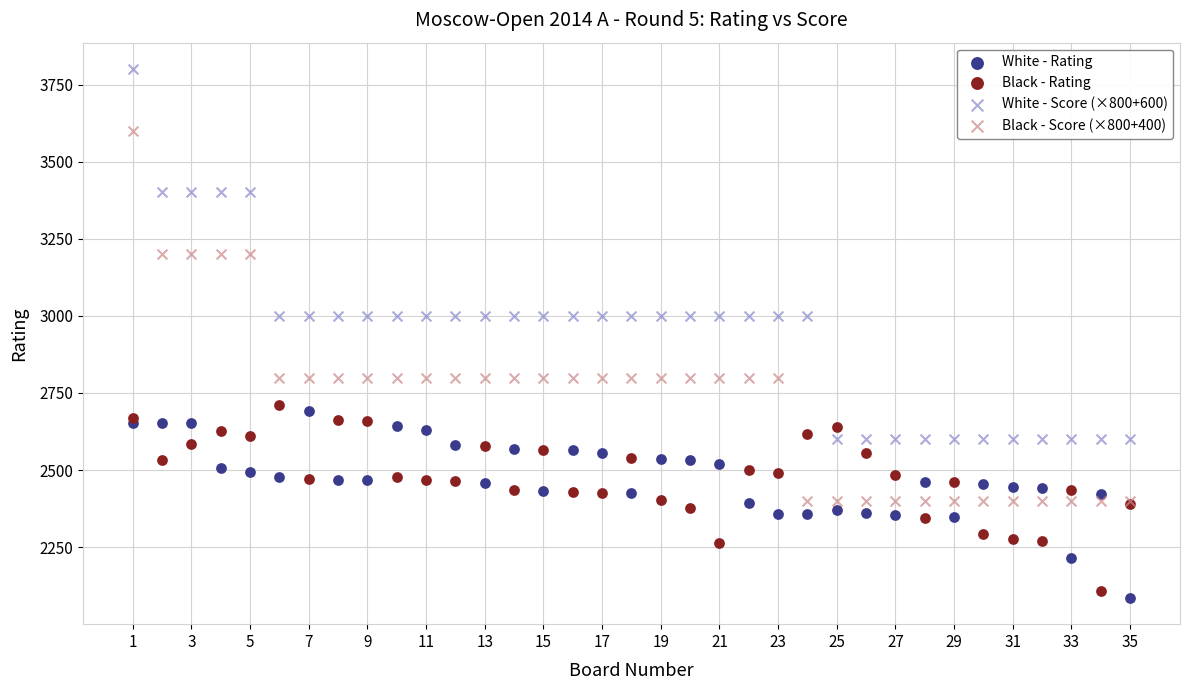

What are all the series names shown in the legend?

White - Rating, Black - Rating, White - Score (×800+600), Black - Score (×800+400)